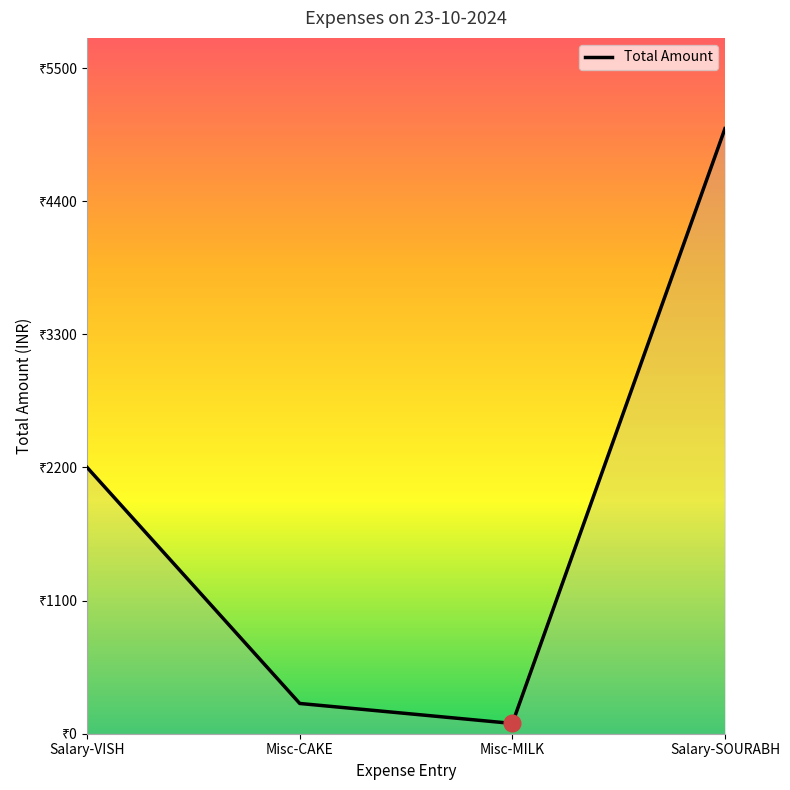

Does the chart have visible grid lines?

No